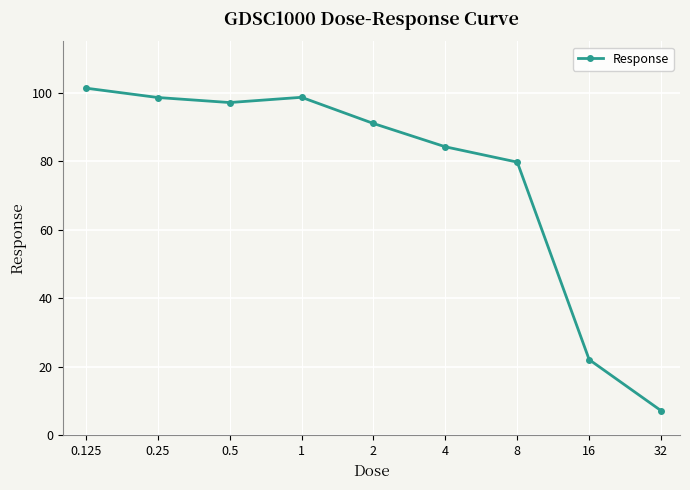

What is the maximum value shown in the chart?

101.4